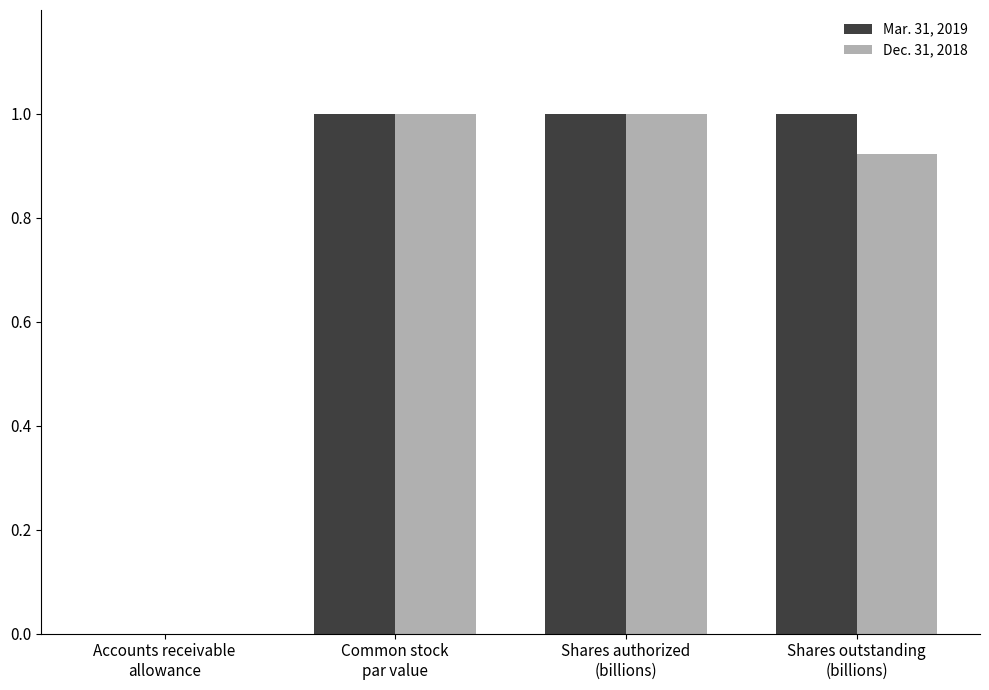

Between Common stock
par value and Shares authorized
(billions), which is larger?

Common stock
par value